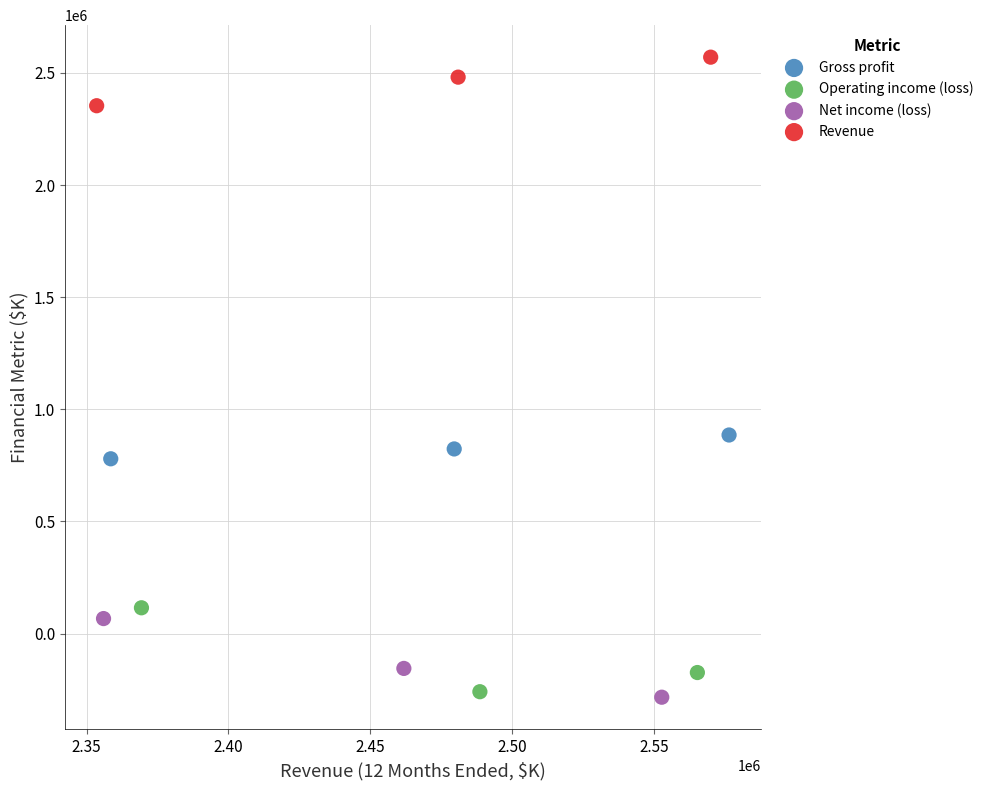

Which series contains the highest Y value?

Revenue